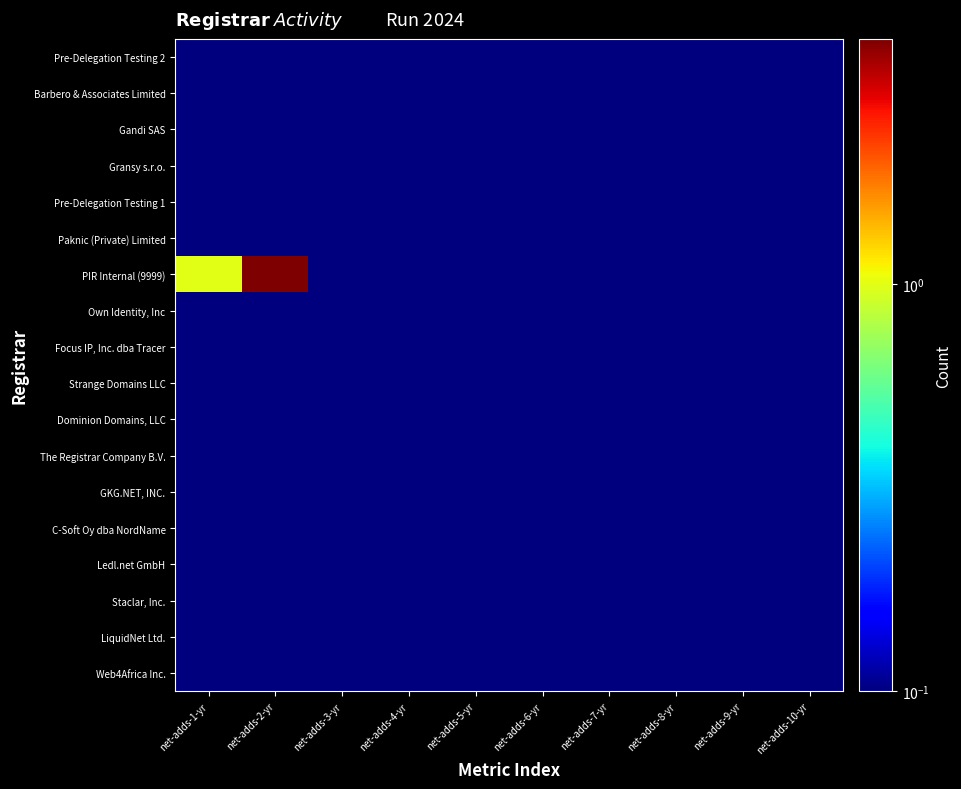

Which series has the largest range (max minus min)?

PIR Internal (9999)